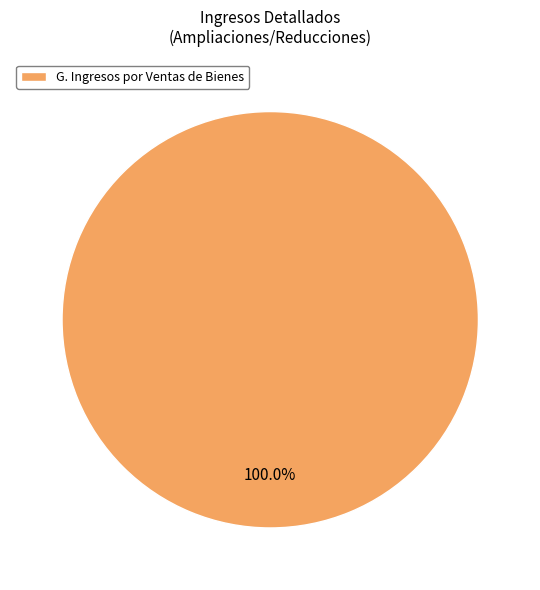

How many segments does this pie chart have?

1